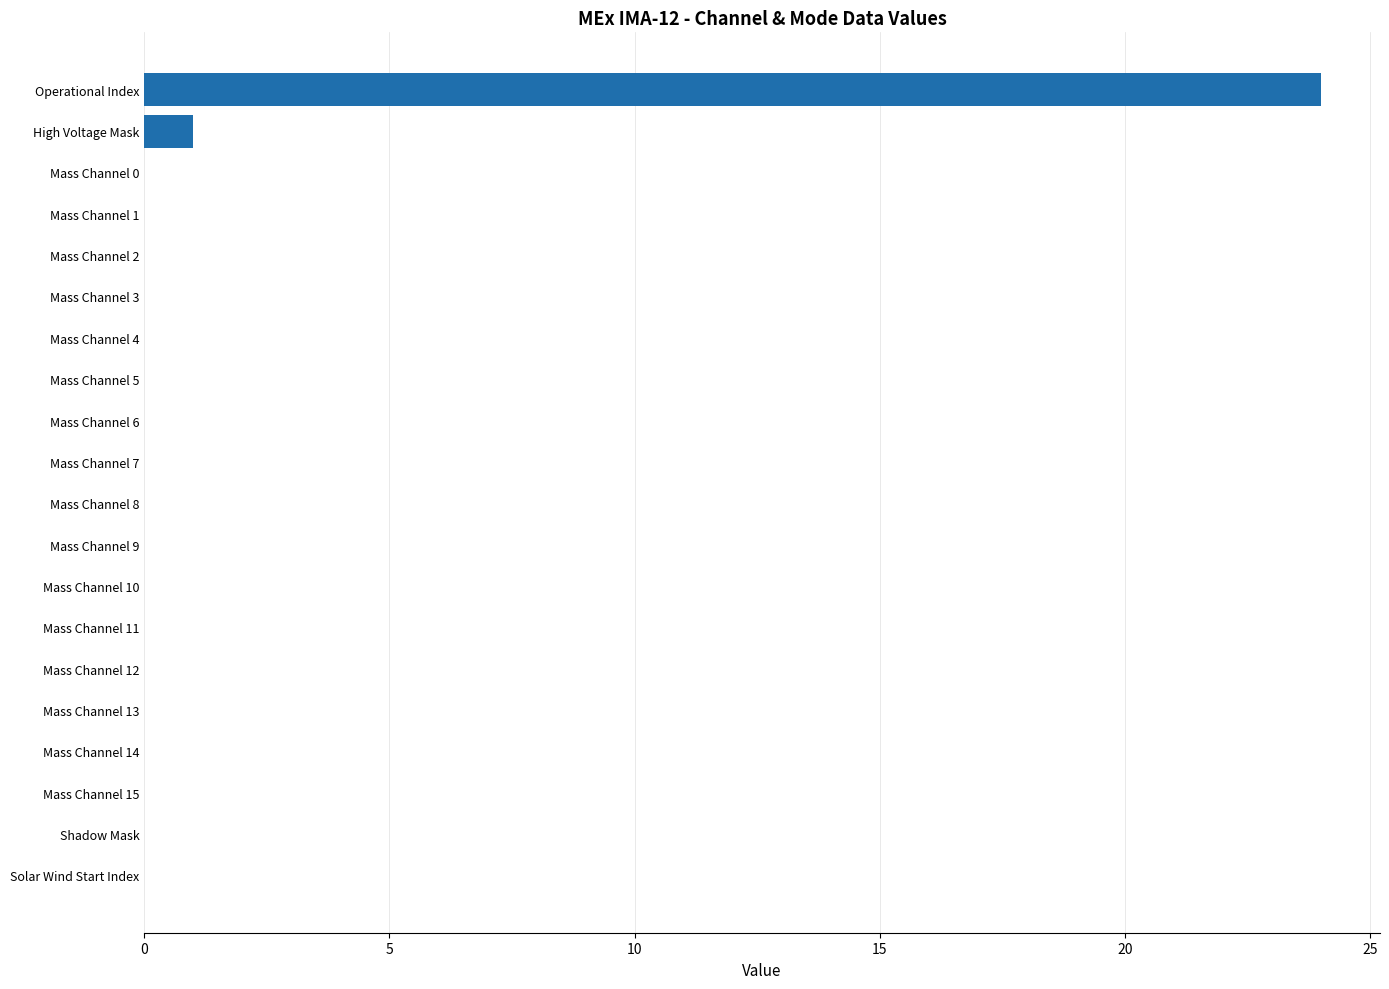

Does the chart contain stacked bars?

No